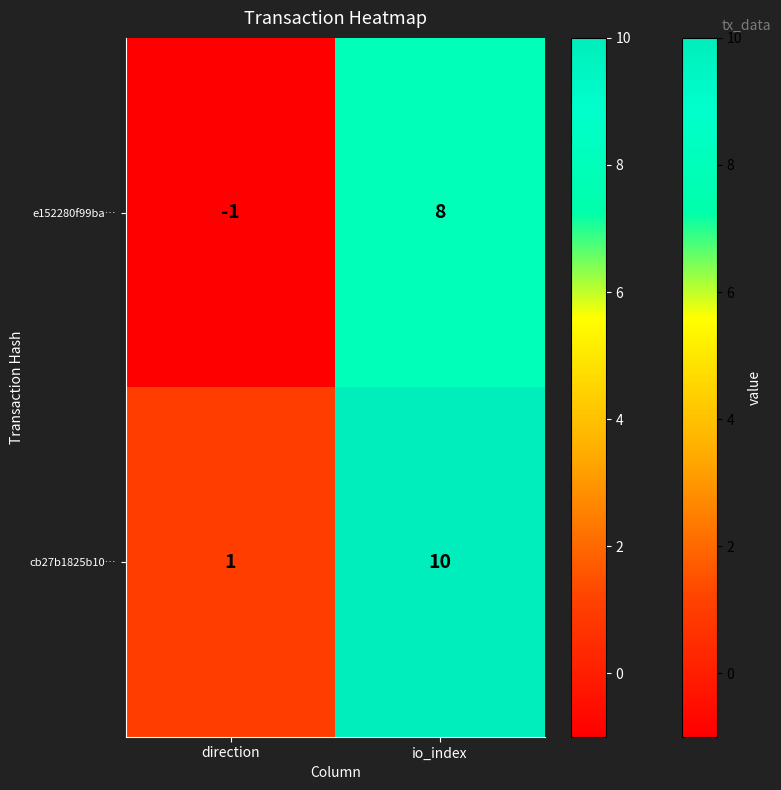

The value of cb27b1825b10… at direction is 1. True or false?

True